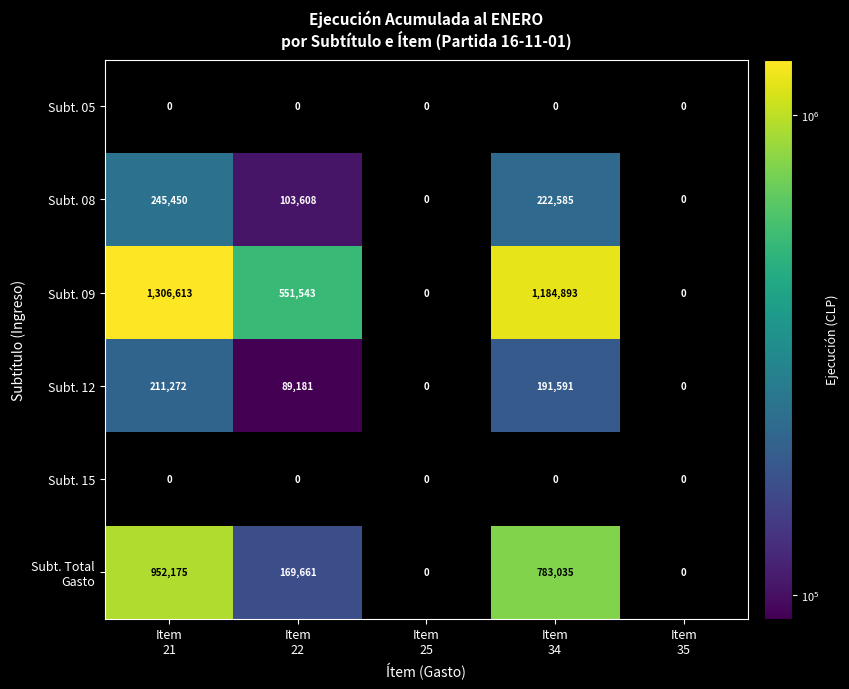

At which category is the sum across all series the highest?

Item
21